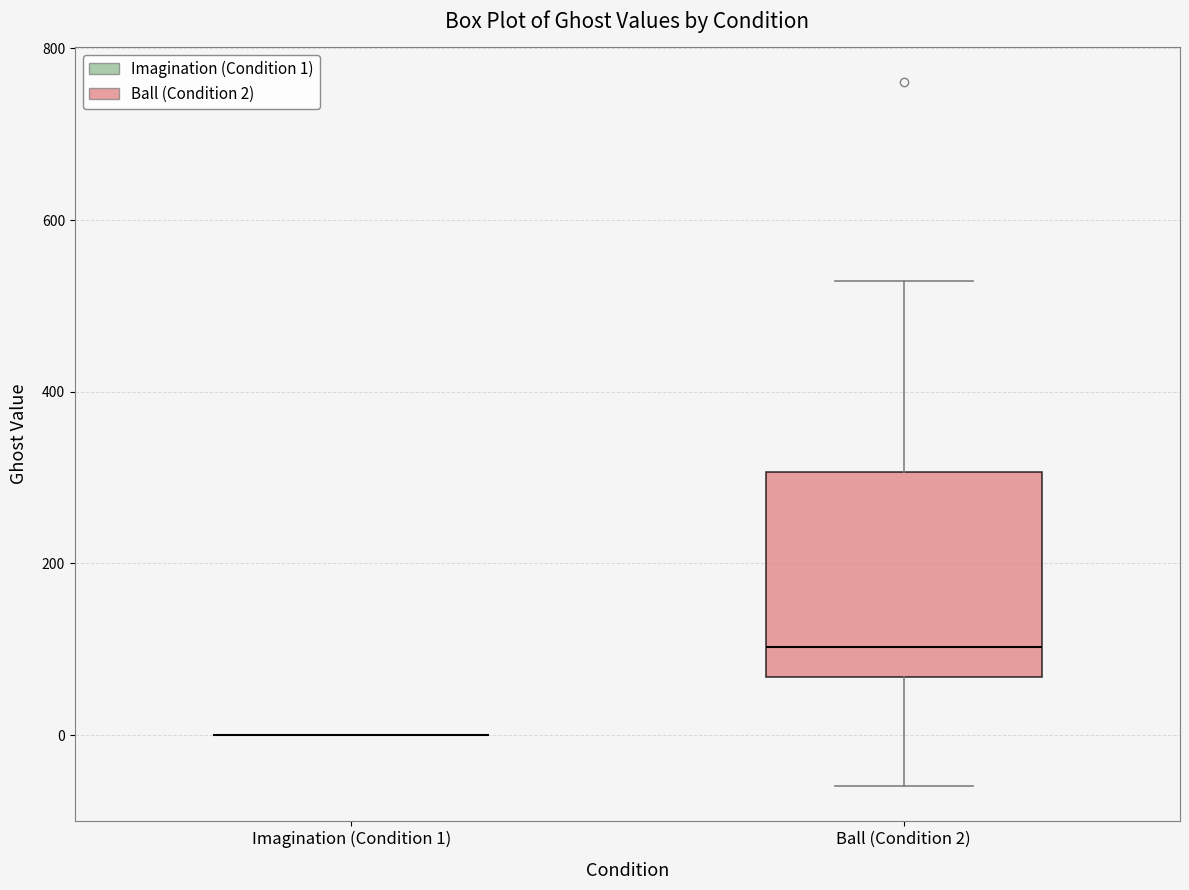

Comparing the boxes themselves (not the whiskers), which one is the tallest?

Ball (Condition 2)